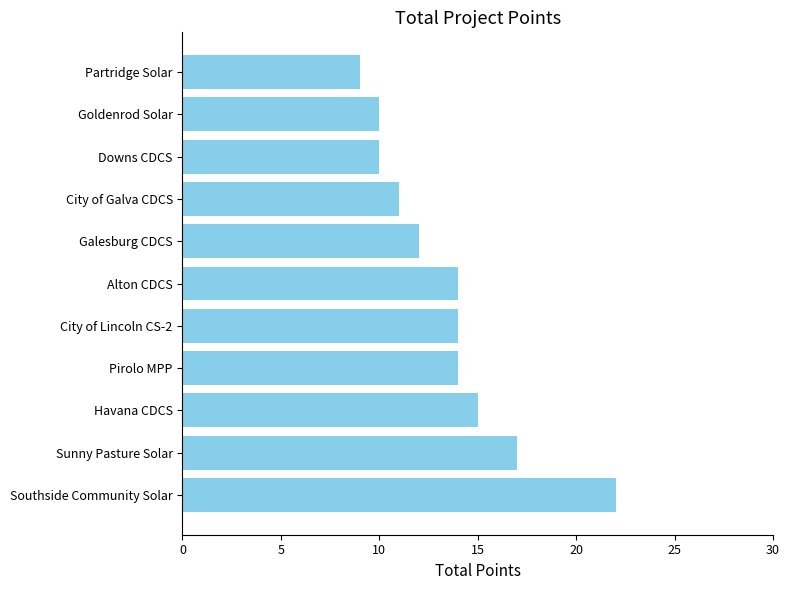

What is the change in value from Pirolo MPP to City of Galva CDCS?

-3